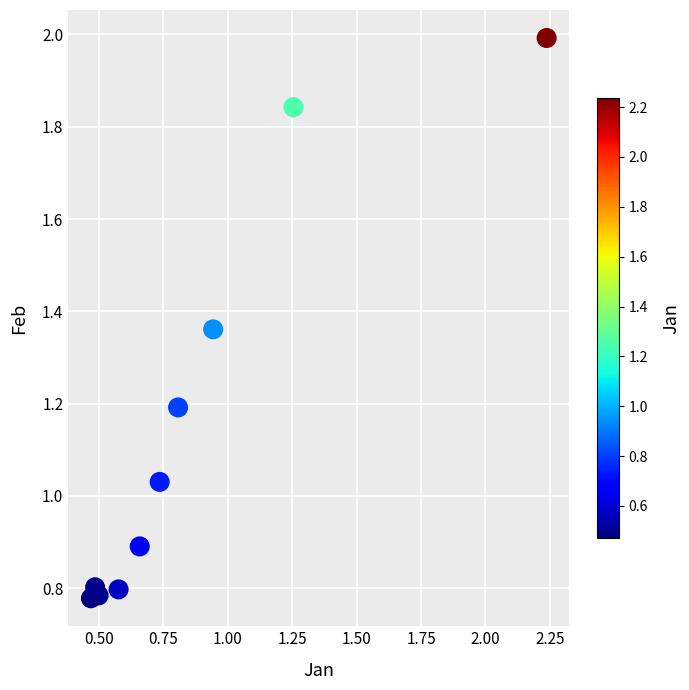

What is the average Y value?

1.1